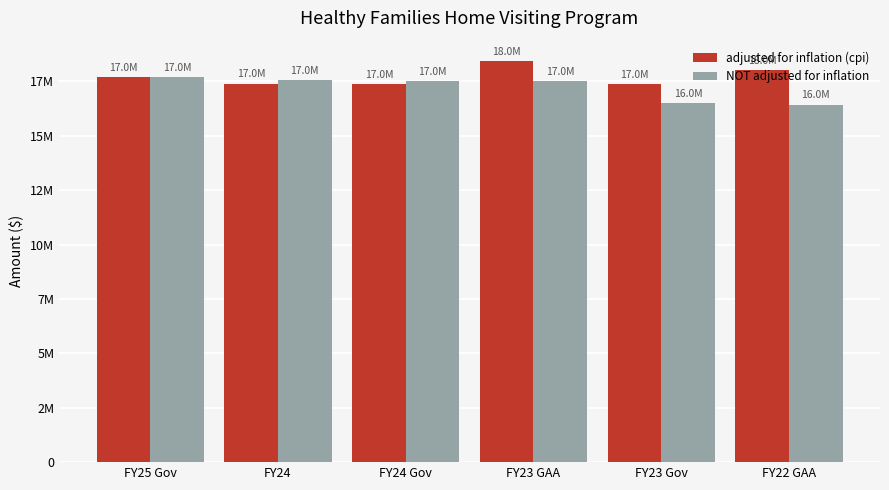

At how many categories does at least one series exceed 17280208?

6